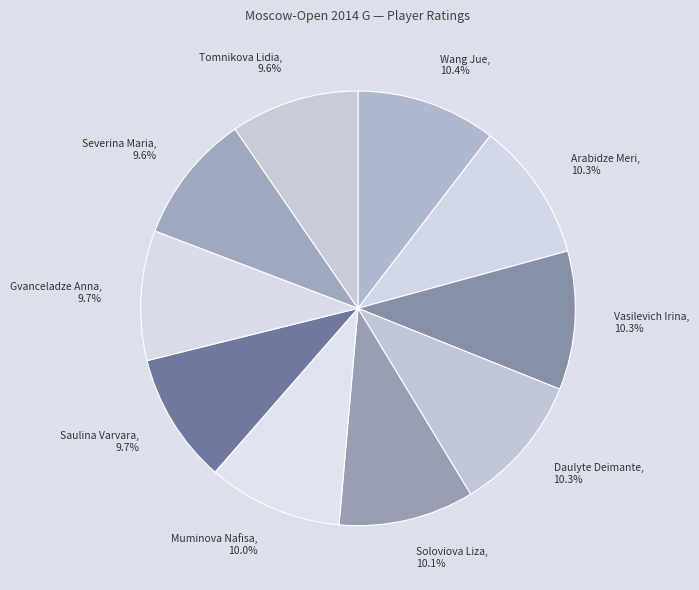

Is Muminova Nafisa the majority of the pie?

No